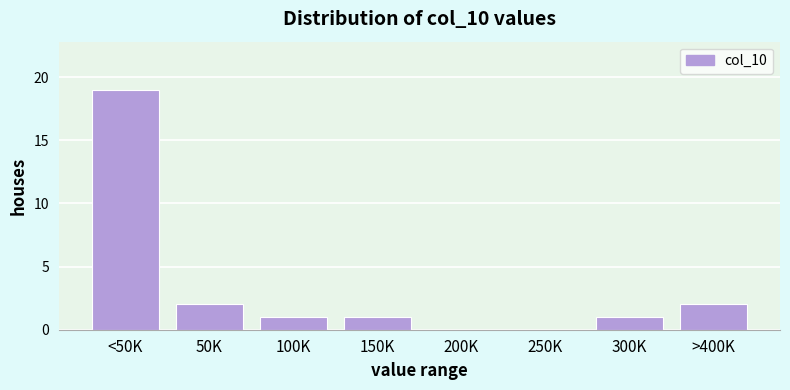

Reading left to right, transcribe all the data shown in this chart.

<50K=19	50K=2	100K=1	150K=1	200K=0	250K=0	300K=1	>400K=2